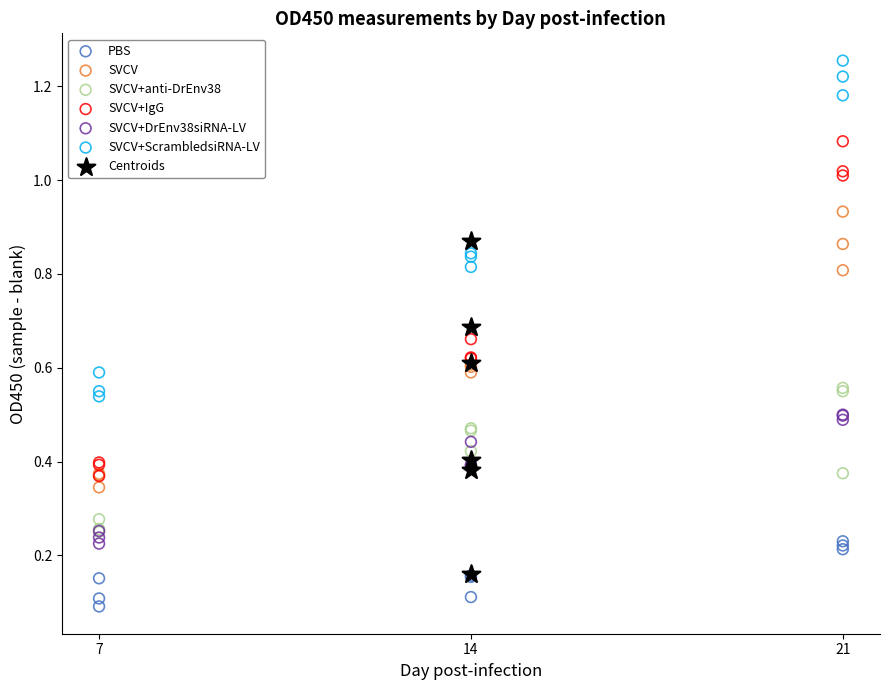

Which series contains the lowest Y value?

PBS